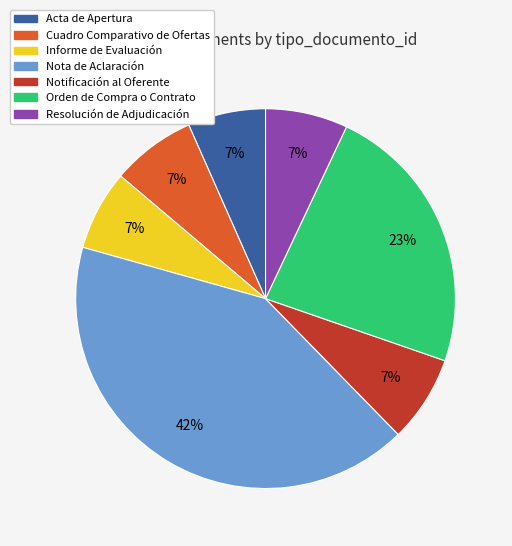

Do Nota de Aclaración and Orden de Compra o Contrato together represent more than half of the pie?

Yes